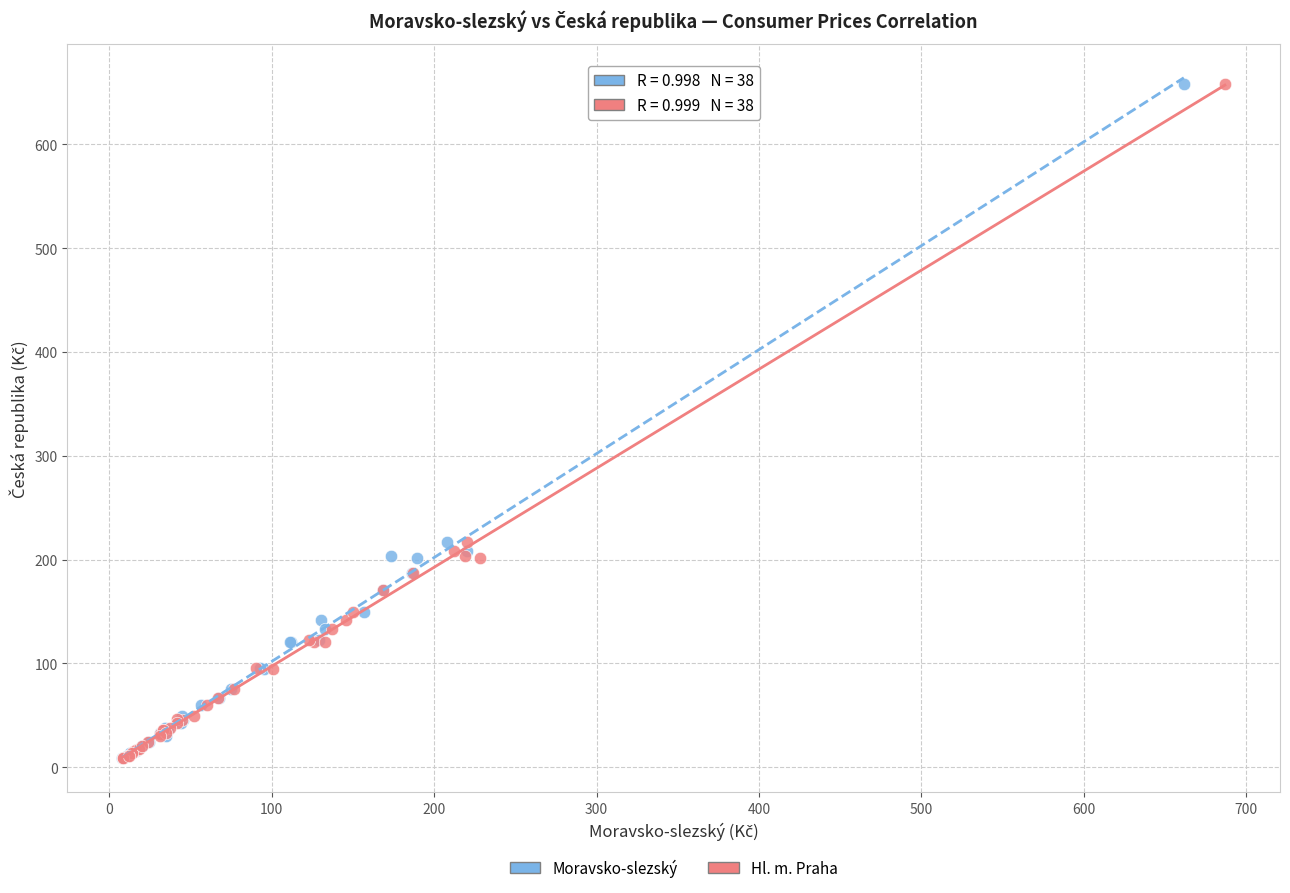

What are all the series names shown in the legend?

Moravsko-slezský, Hl. m. Praha